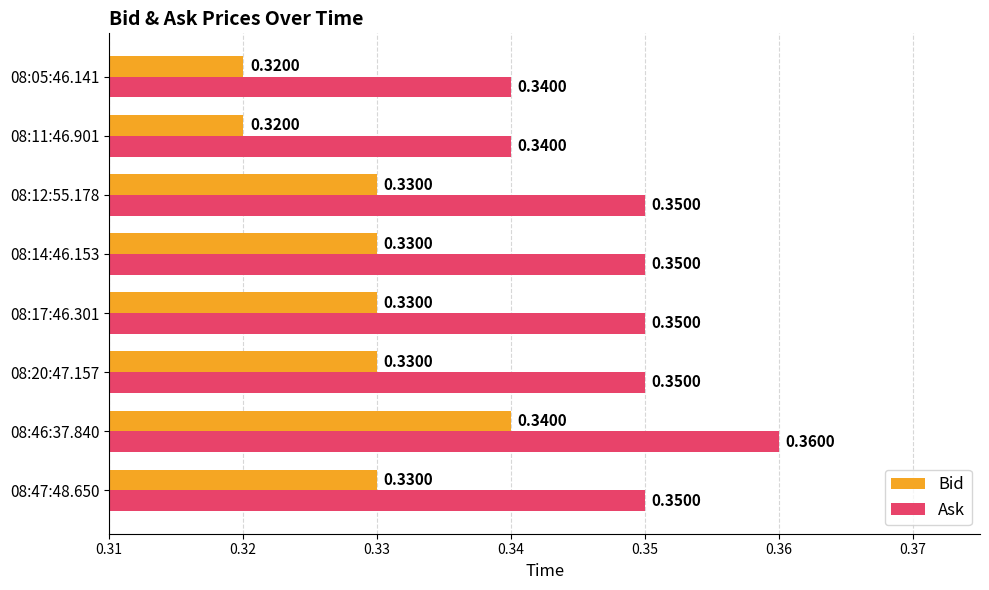

Count the Ask values in the range 0 to 1.

8